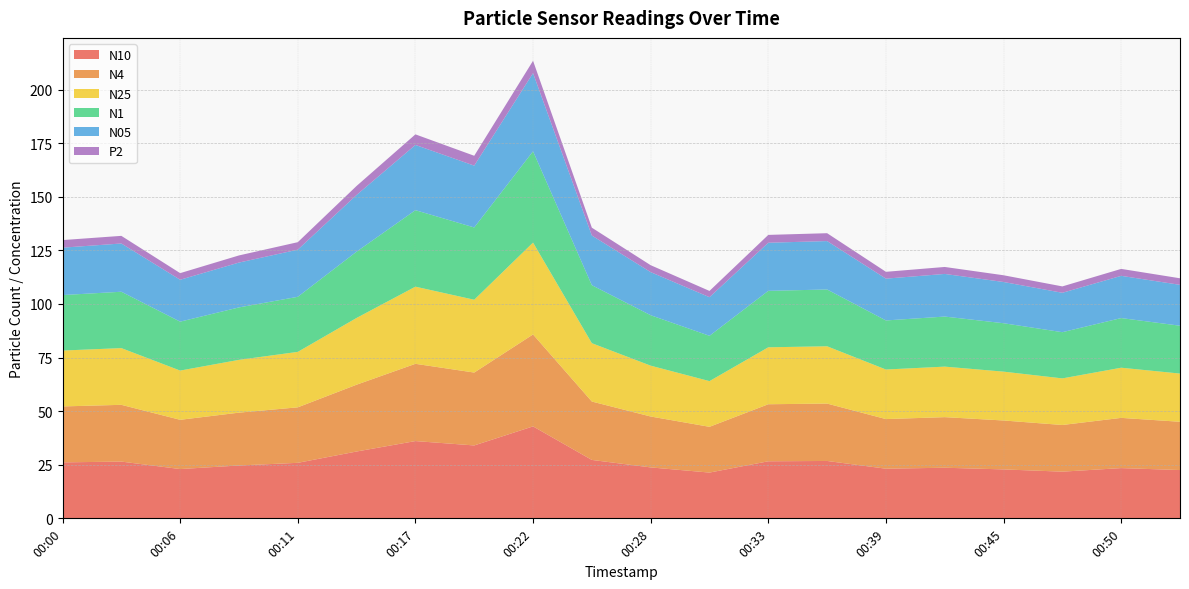

Is the value of N4 at 00:25 greater than the value of N05 at 00:03?

Yes